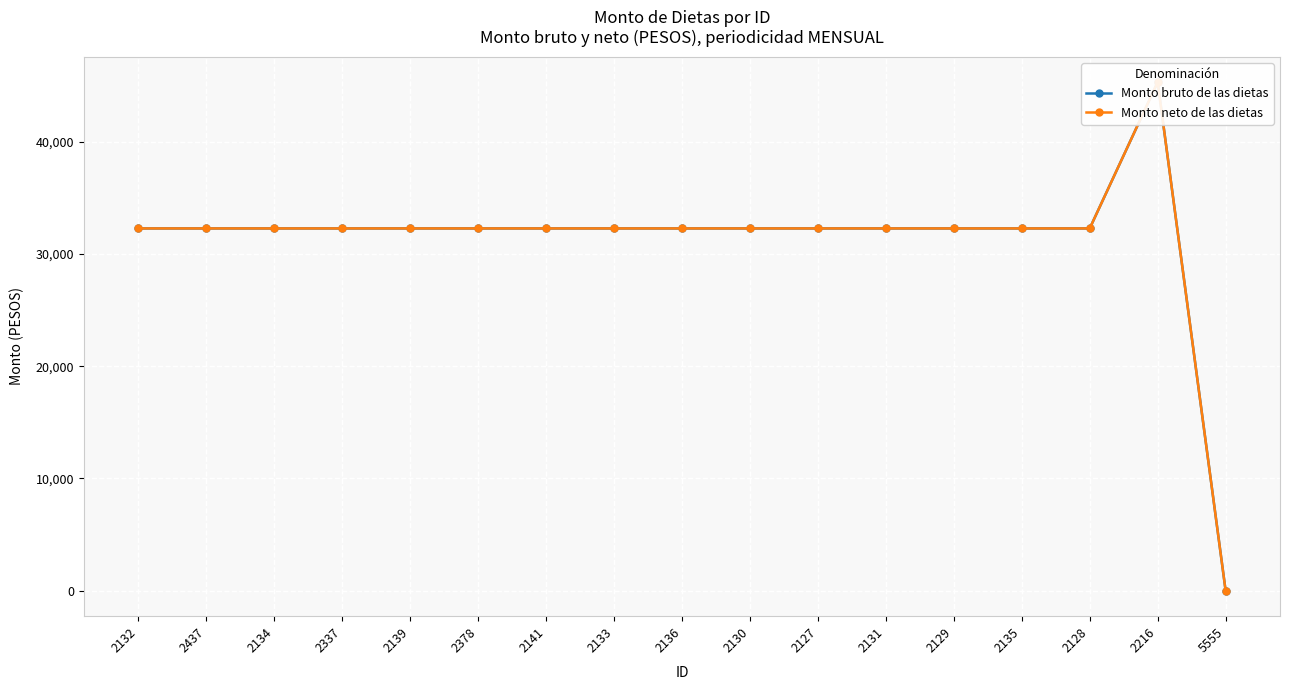

What is the sum of all Monto neto de las dietas values?

529248